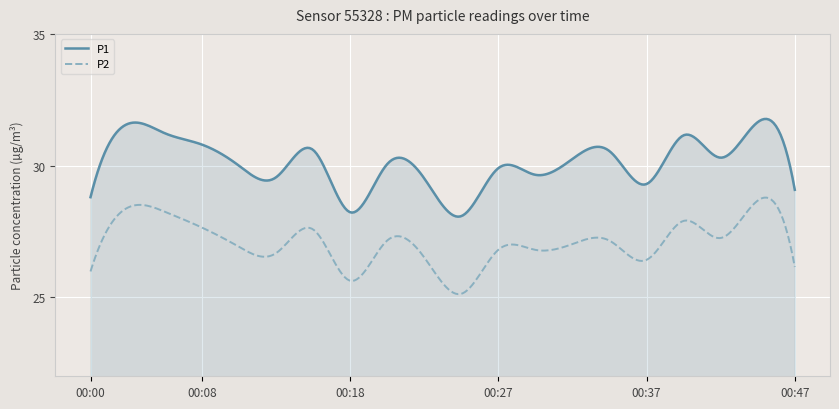

True or false: P1 and P2 intersect in this chart.

False